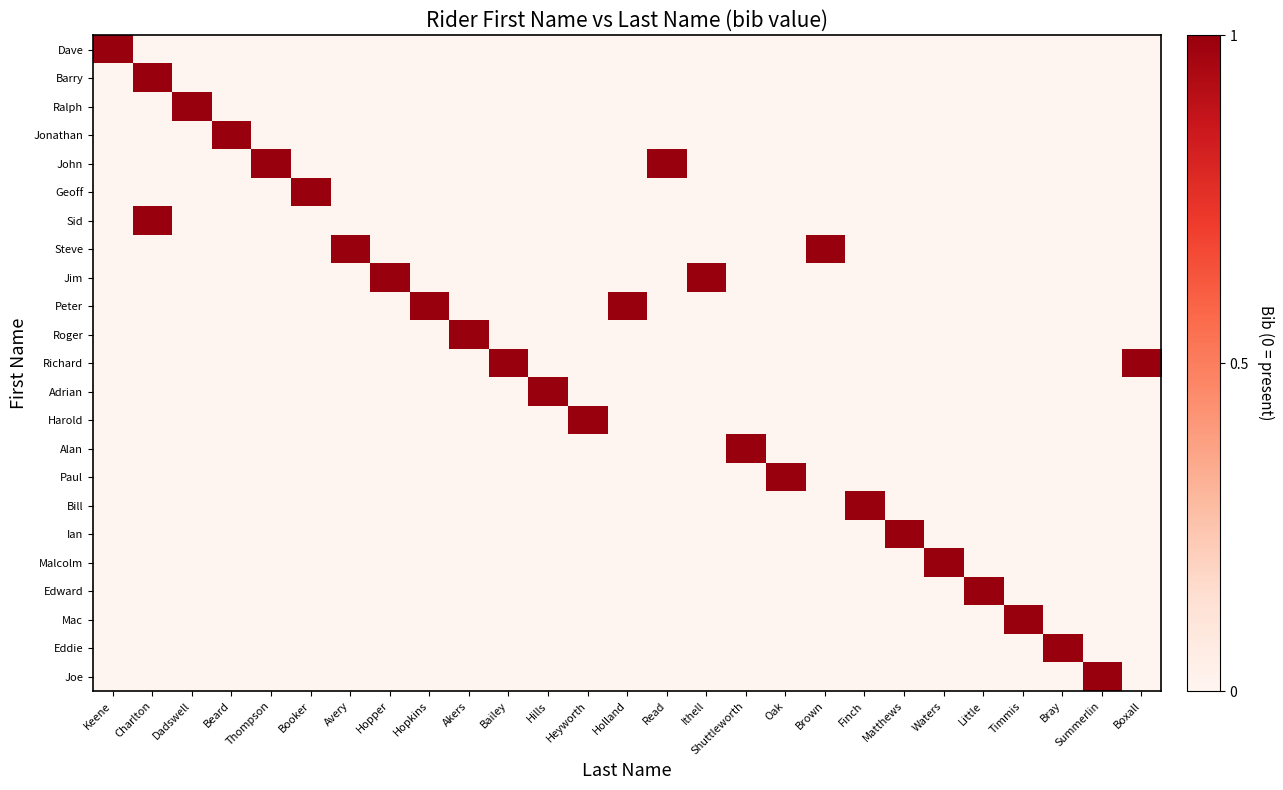

List the series in order of their peak value, highest first.

Dave, Barry, Ralph, Jonathan, John, Geoff, Sid, Steve, Jim, Peter, Roger, Richard, Adrian, Harold, Alan, Paul, Bill, Ian, Malcolm, Edward, Mac, Eddie, Joe